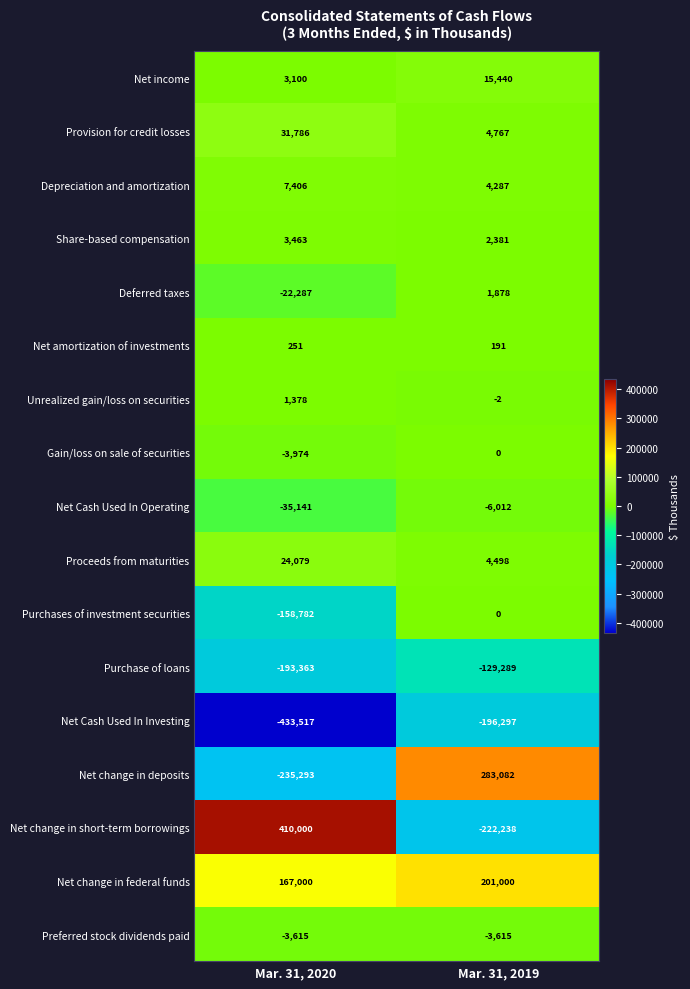

Which category has the highest value across all series?

Mar. 31, 2020